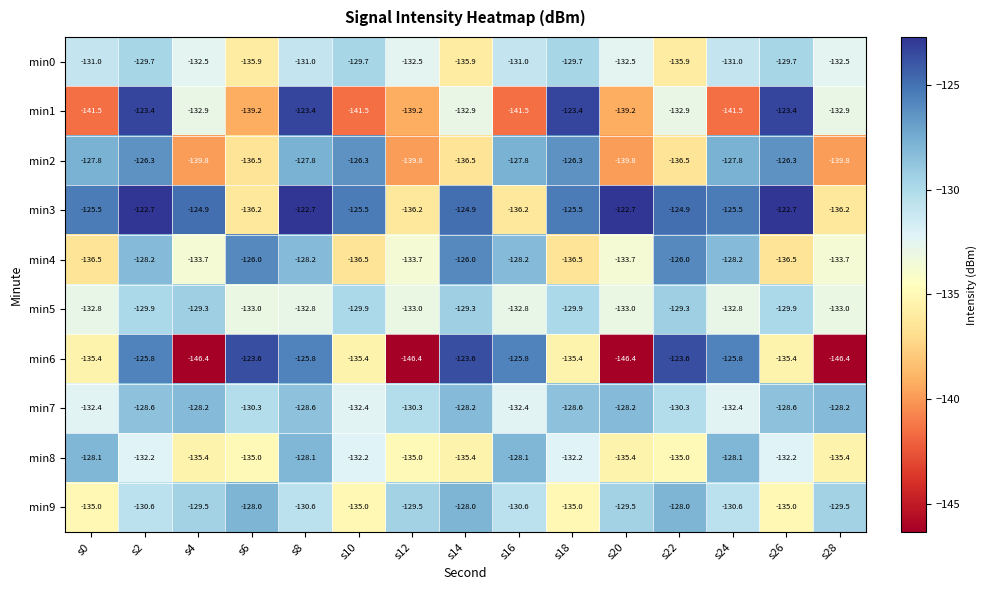

How many distinct data groups are displayed?

10